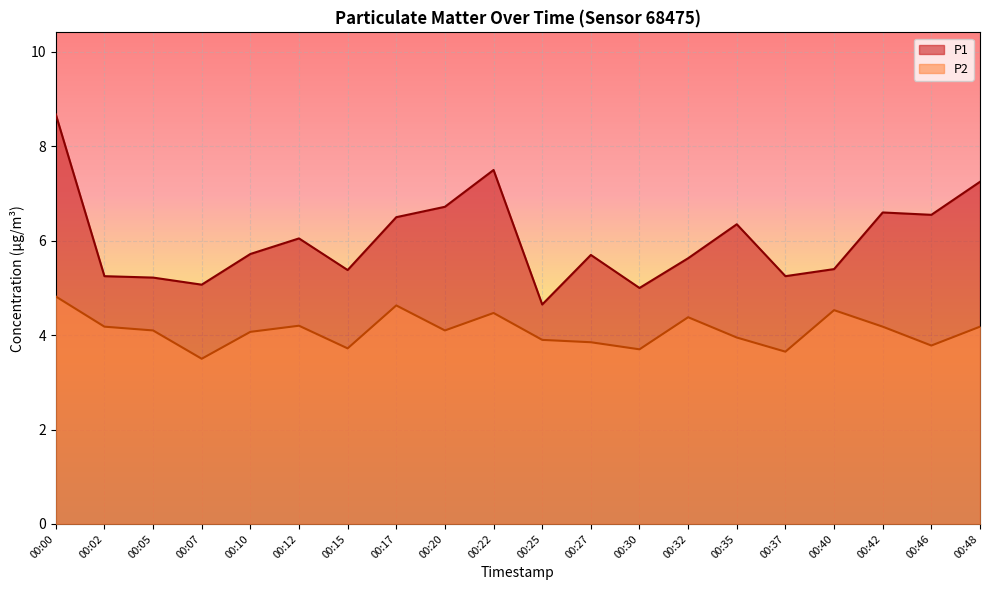

What value does the P2 series have at 00:46?

3.8